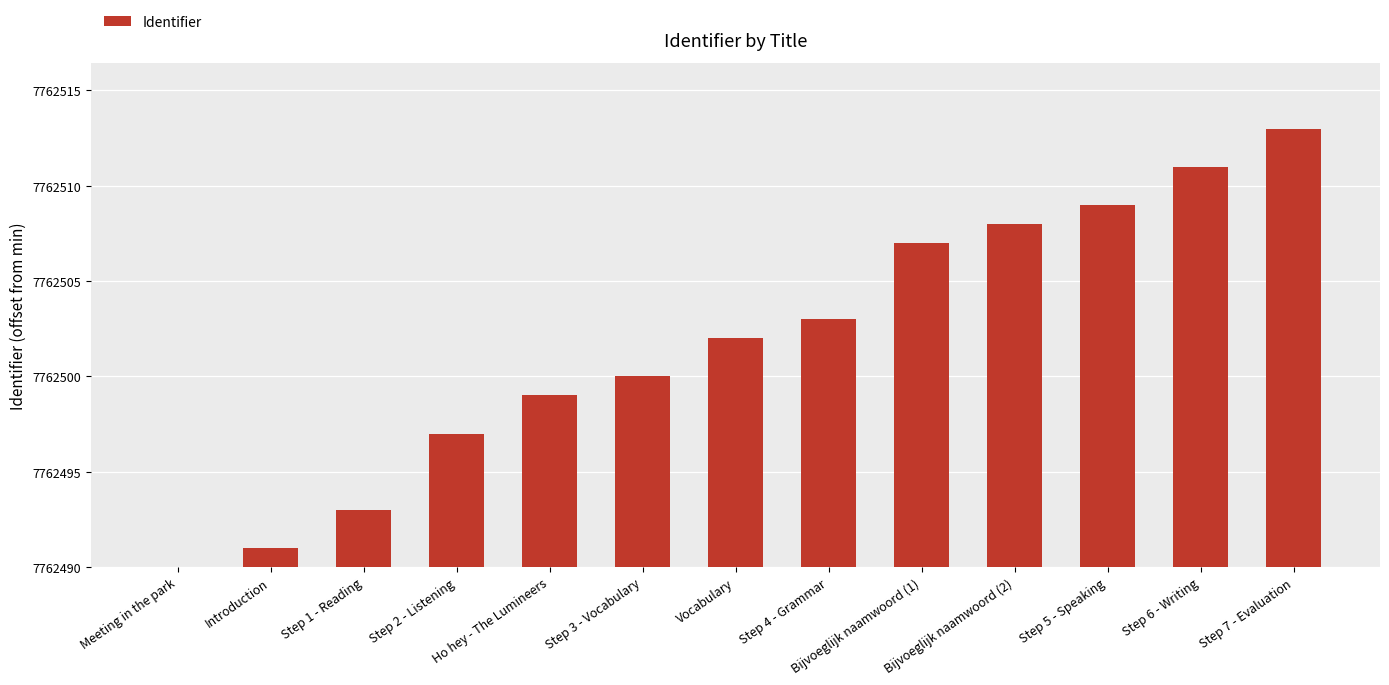

Reading right to left, transcribe all the data shown in this chart.

23	21	19	18	17	13	12	10	9	7	3	1	0